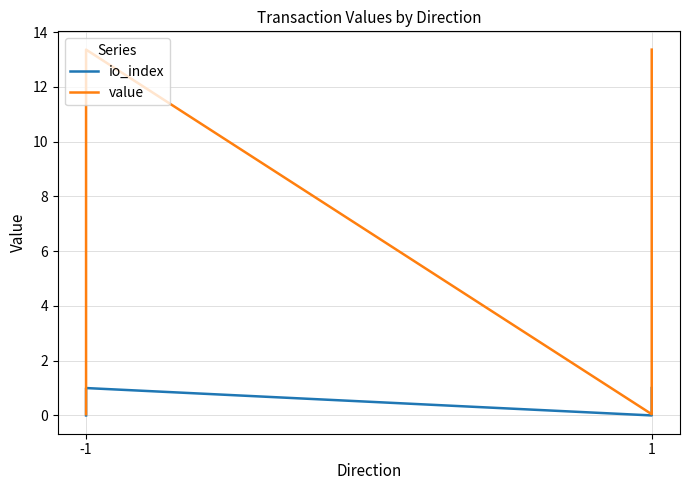

At how many categories does at least one series exceed 4?

2